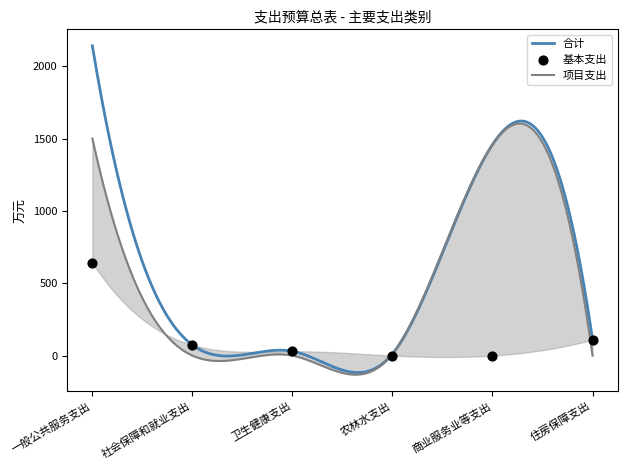

At how many categories does at least one series exceed 1502?

1